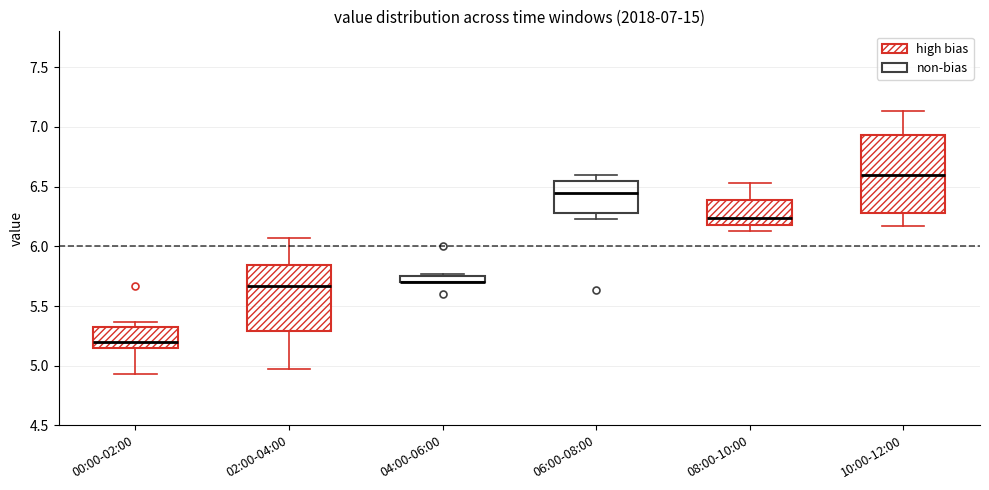

Which box is the tallest, from its lower edge to its upper edge?

10:00-12:00